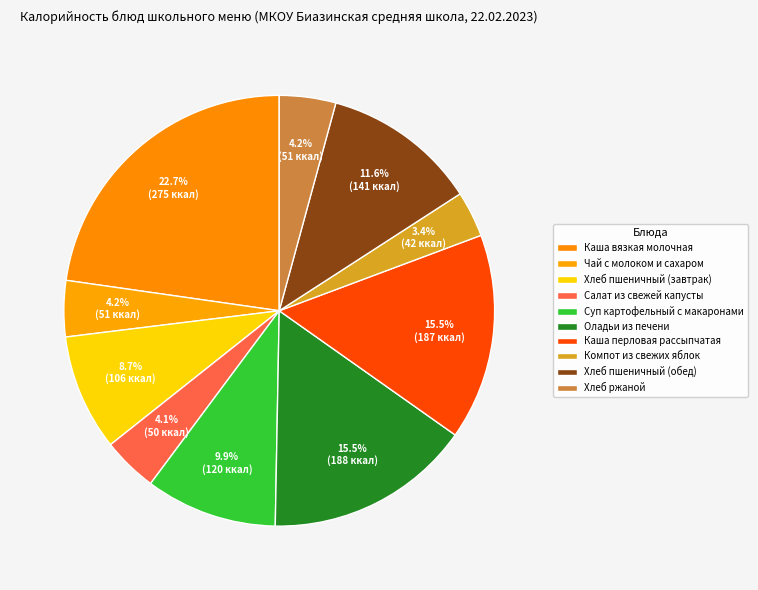

Is the sum of Хлеб пшеничный (обед) and Компот из свежих яблок greater than half?

No